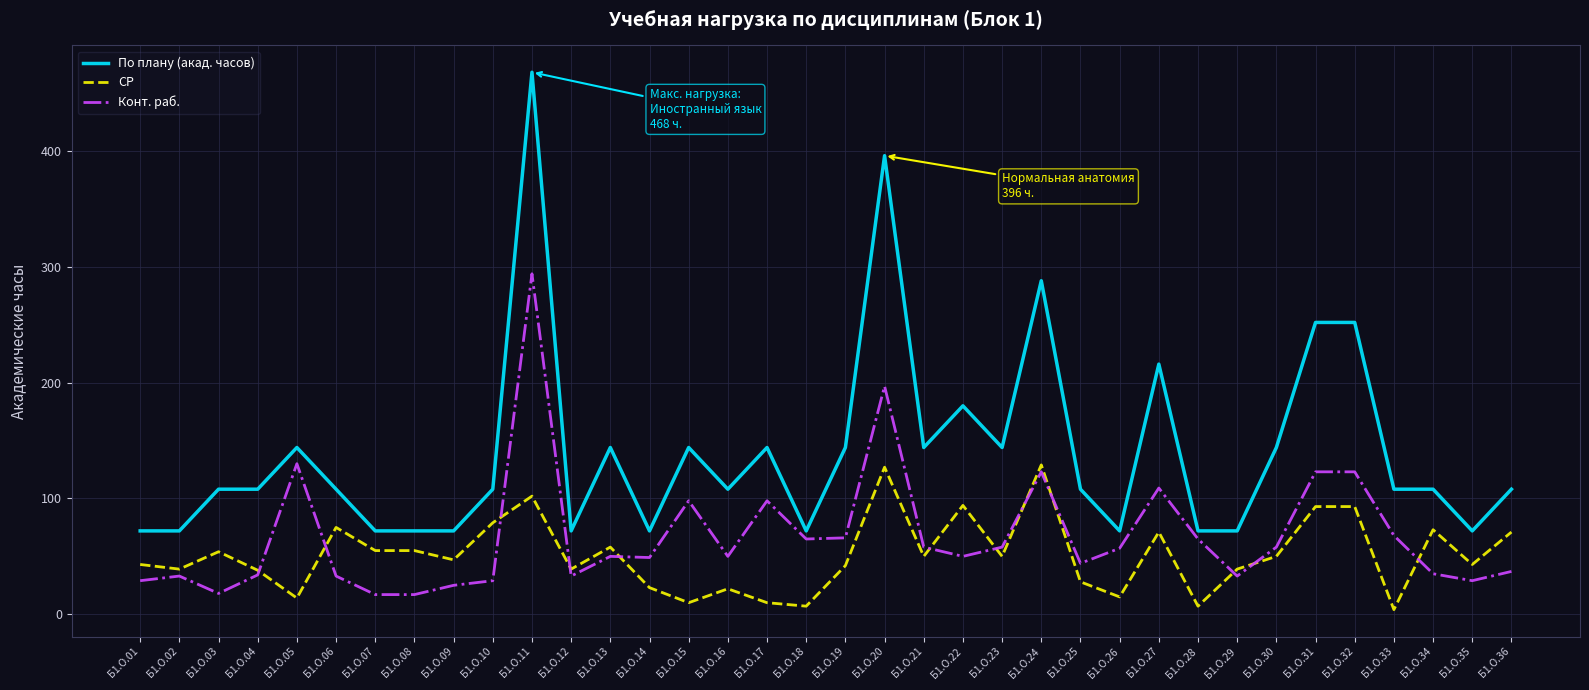

What is the difference between the СР values at Б1.О.16 and Б1.О.03?

32